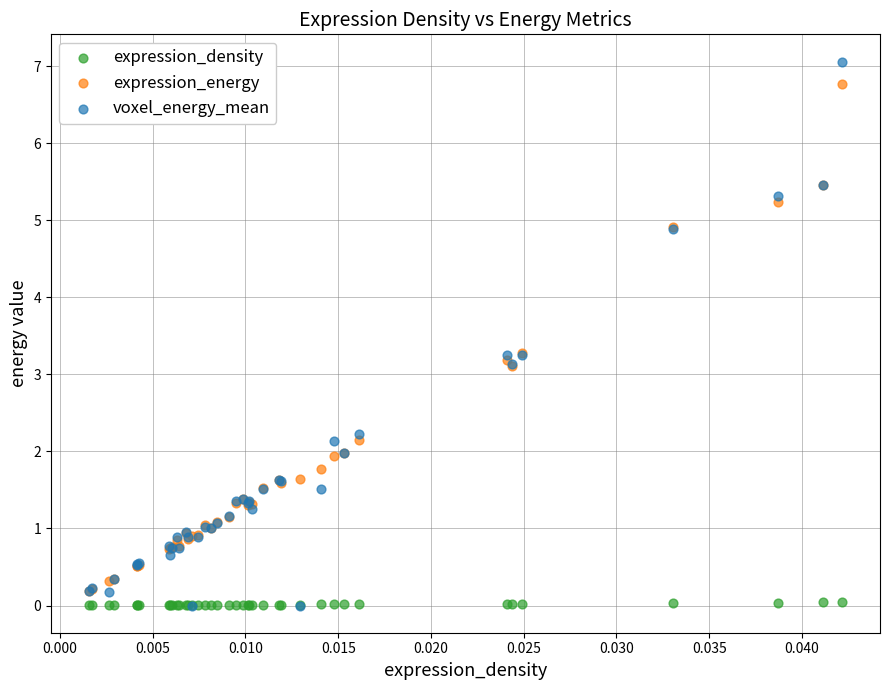

Which series has the largest Y range (max minus min)?

voxel_energy_mean